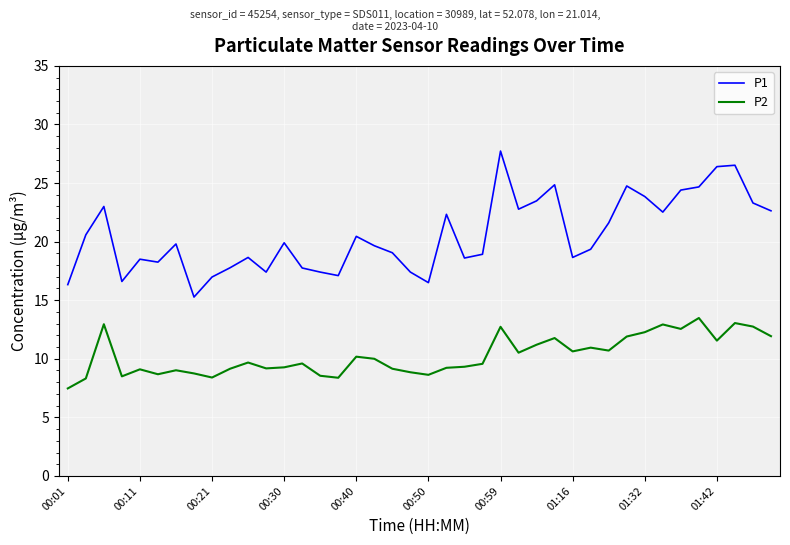

True or false: P2 and P1 intersect in this chart.

False